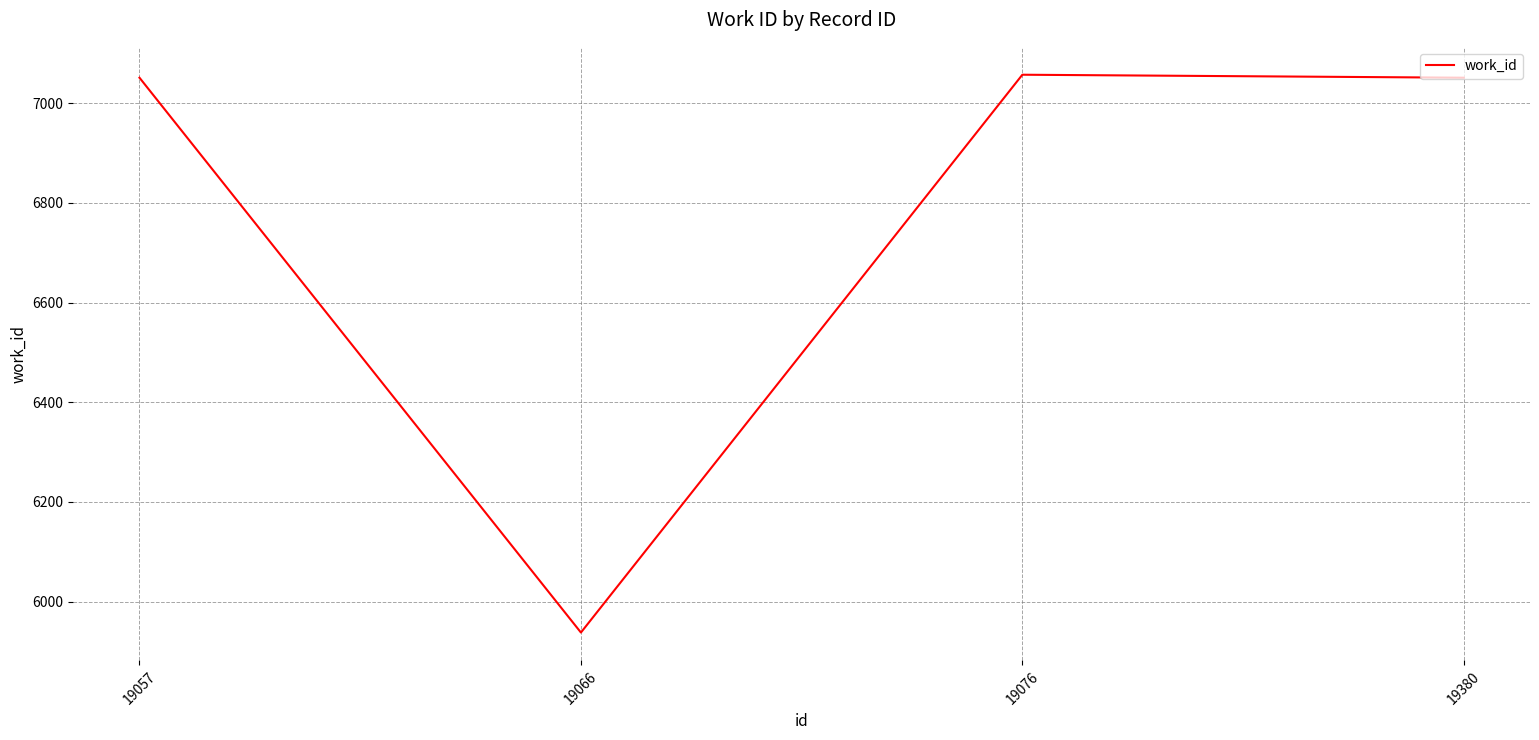

Does the chart display data point markers on the line(s)?

No